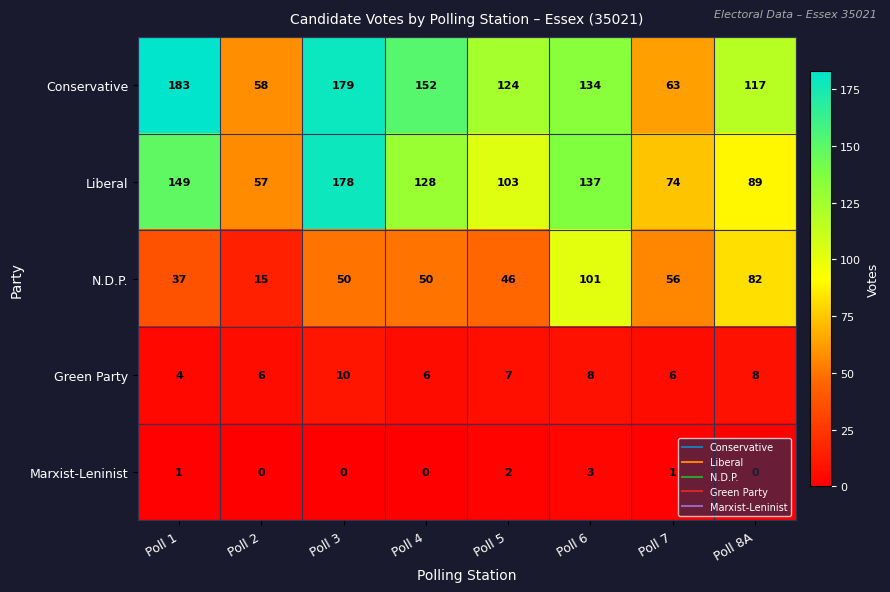

Is it true that Green Party equals 14 at Poll 3?

False